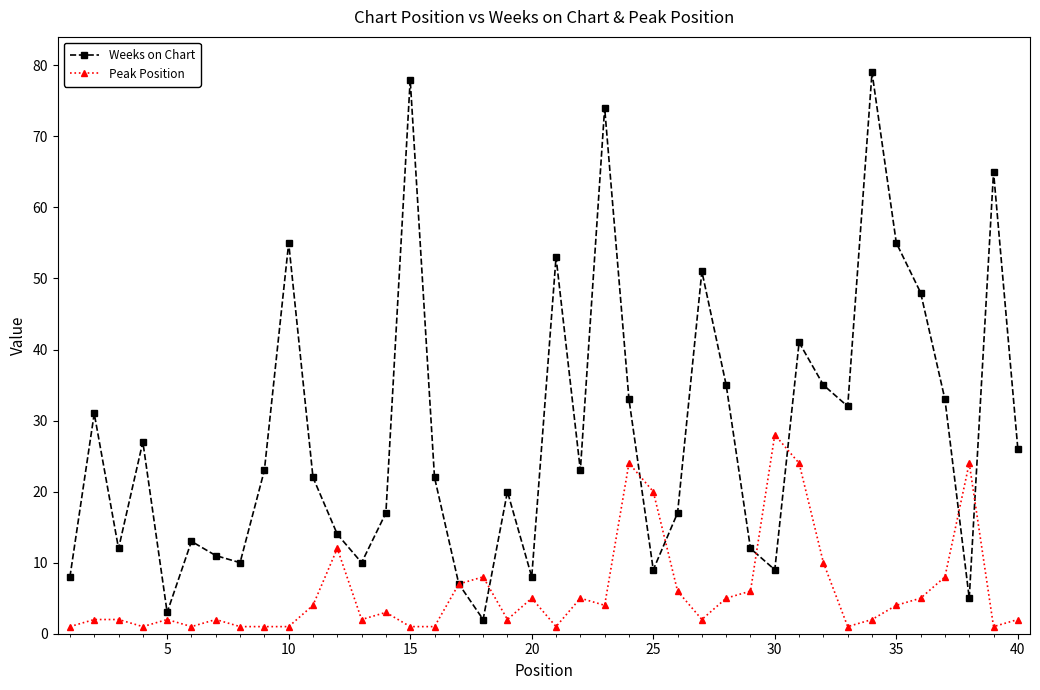

True or false: Peak Position has more than 0 interior local peaks.

True